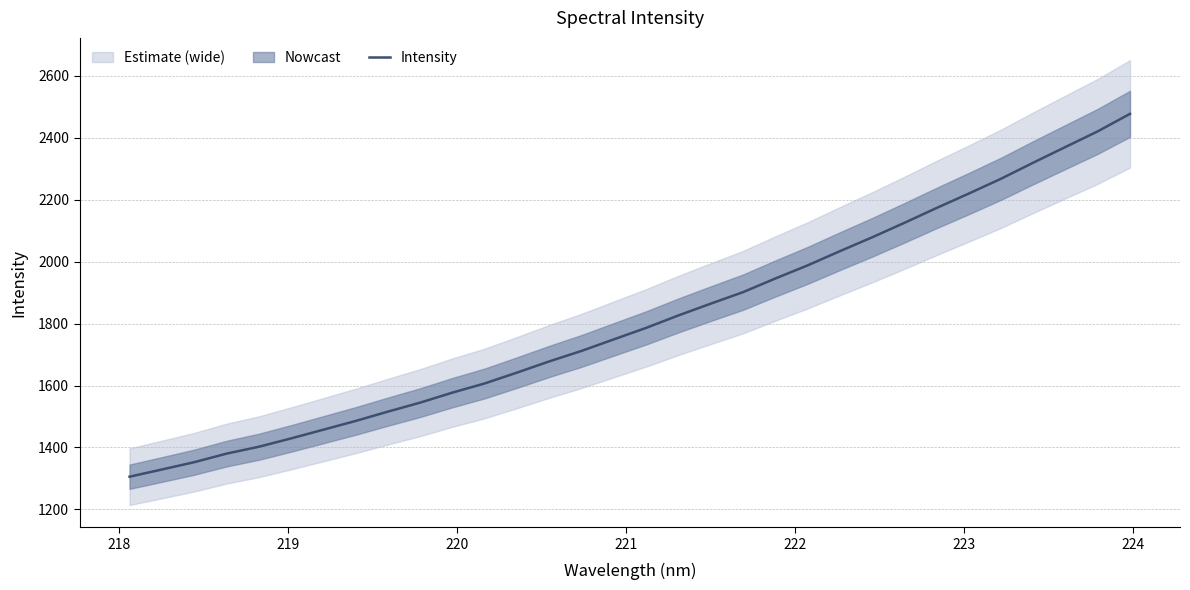

What is the minimum value for Intensity?

1305.7